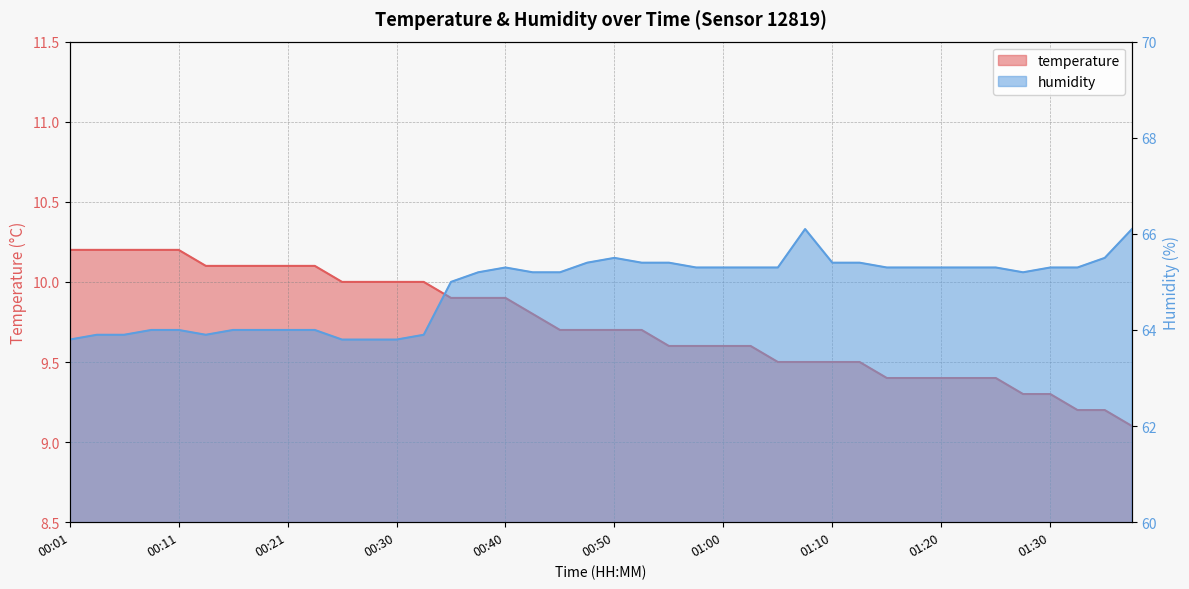

How many lines are shown in the chart?

2